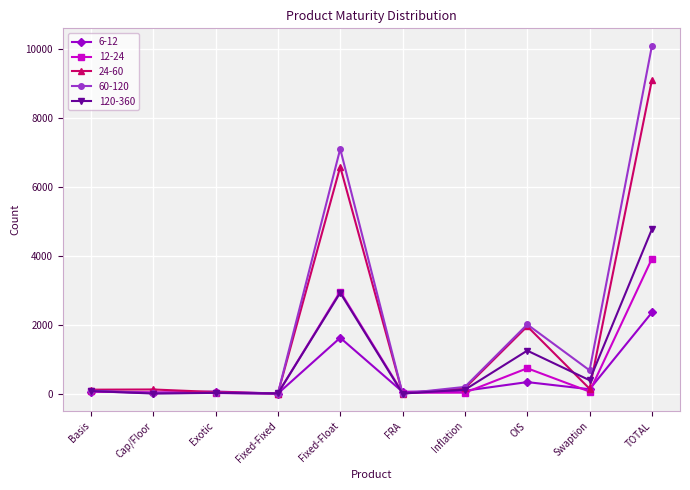

Does the chart display data point markers on the line(s)?

Yes